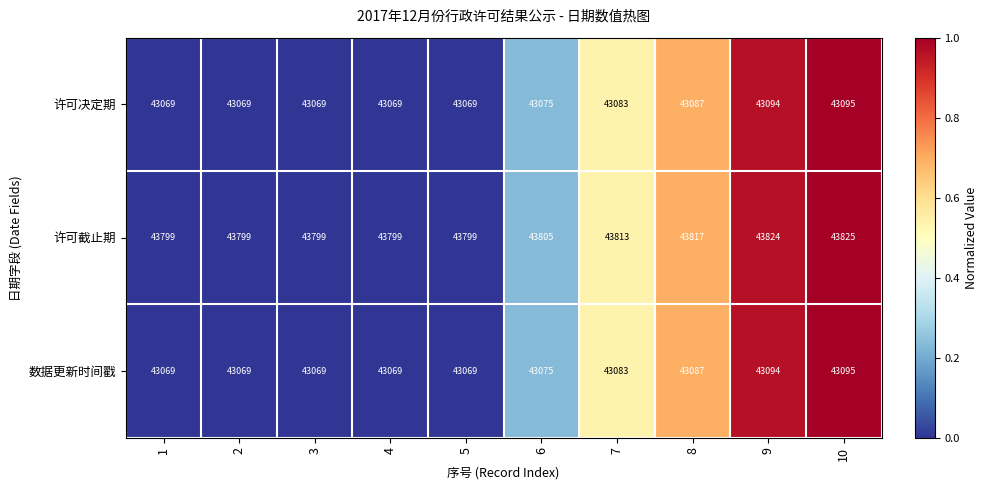

What is the spread (max minus min) of values at 3?

730